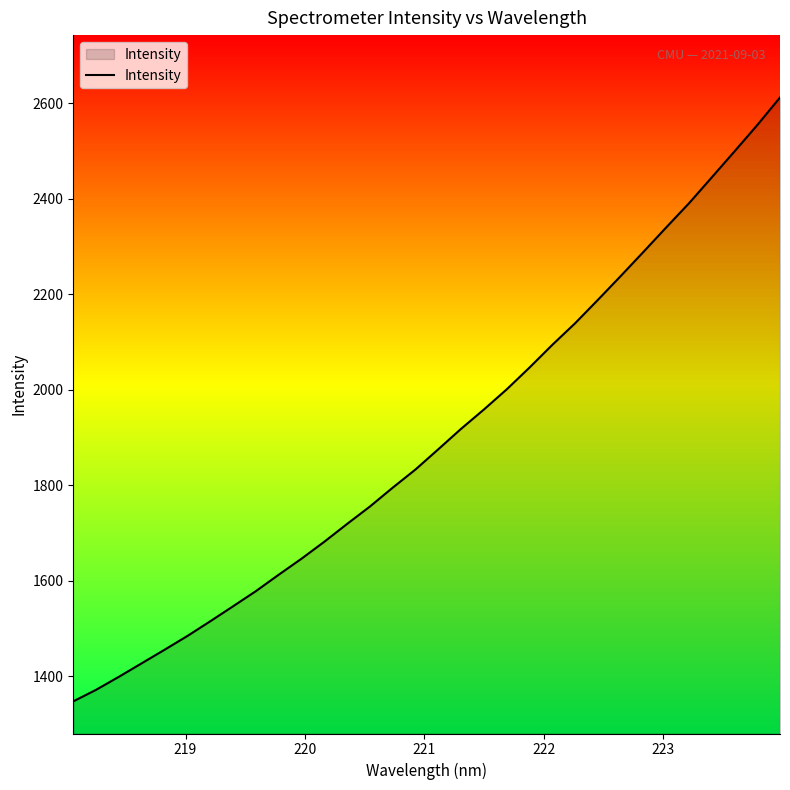

What is the greatest value displayed?

2612.2